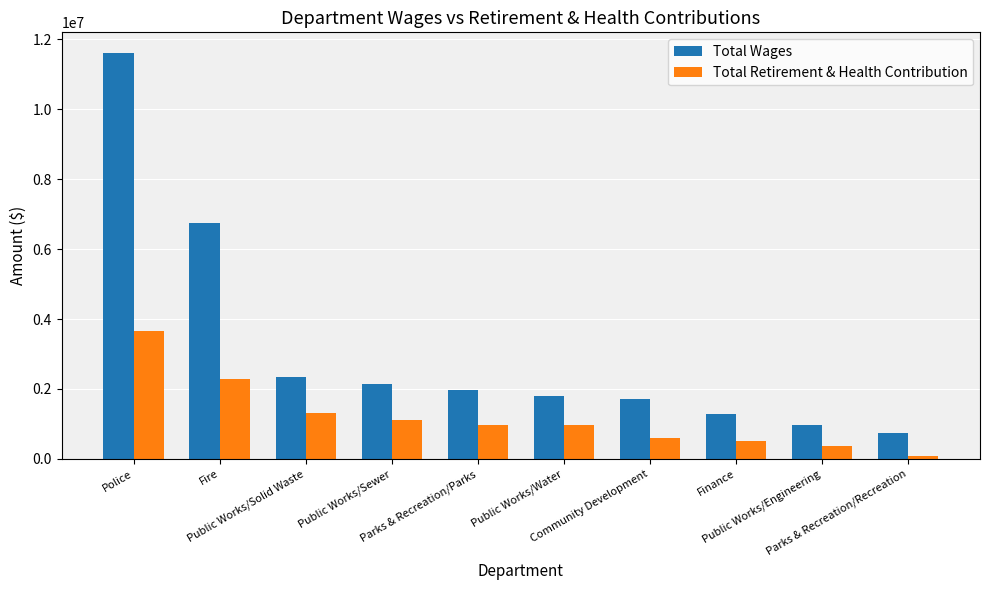

What is the average value of the Total Retirement & Health Contribution series?

1187396